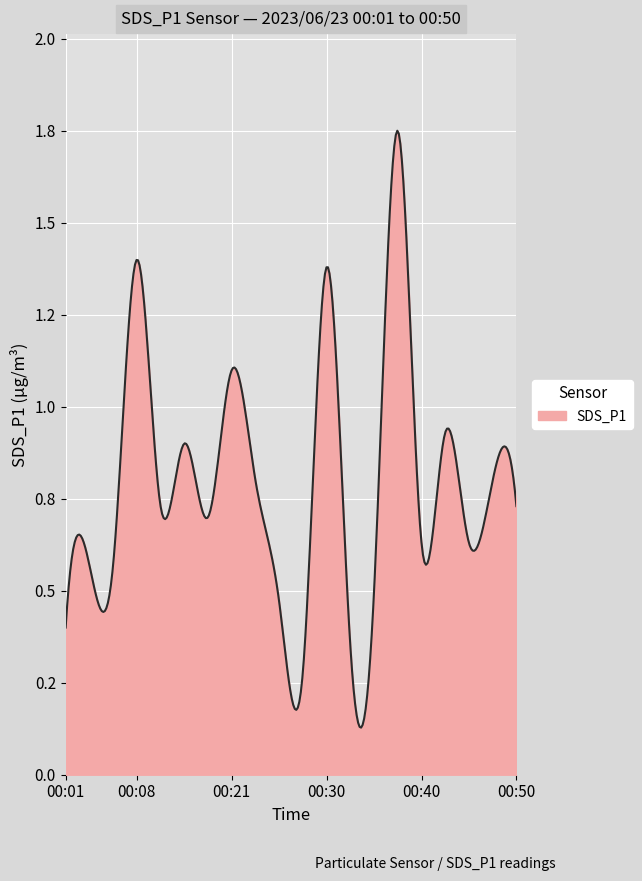

Does the chart have visible grid lines?

Yes